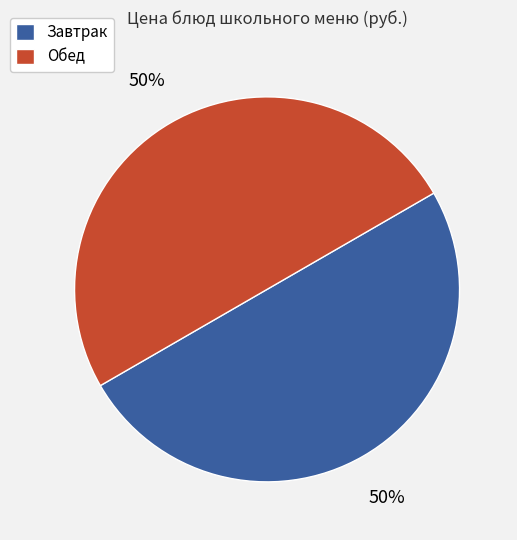

To the nearest percent, what is the average slice percentage?

50%